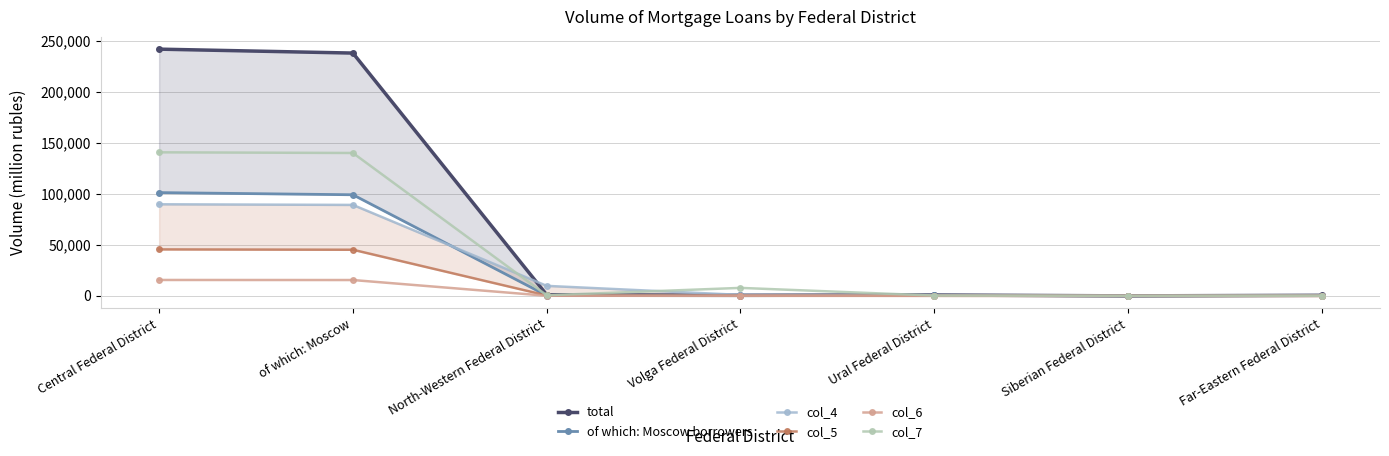

What is the label of the 1st point from the left?

Central Federal District